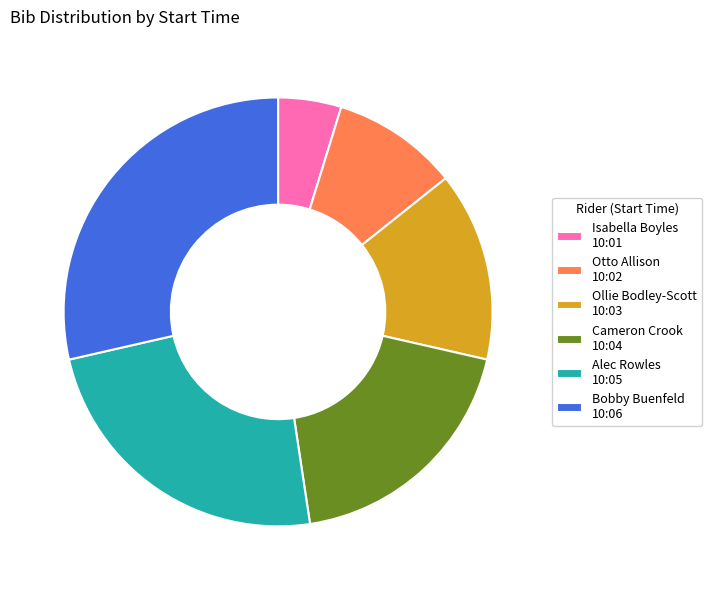

True or false: Isabella Boyles 10:01 accounts for 16% of the total.

False